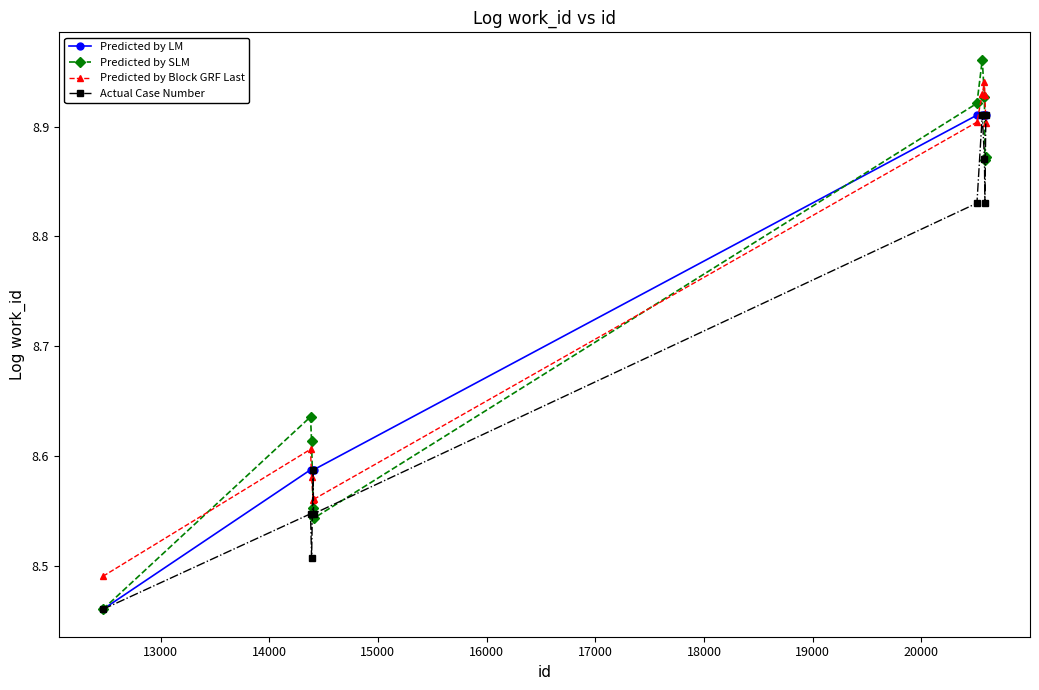

Which series has the widest spread of values?

Predicted by SLM